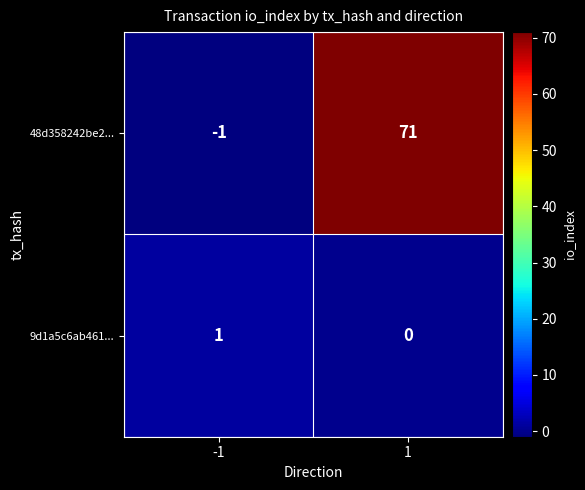

Which category has the highest value across all series?

1